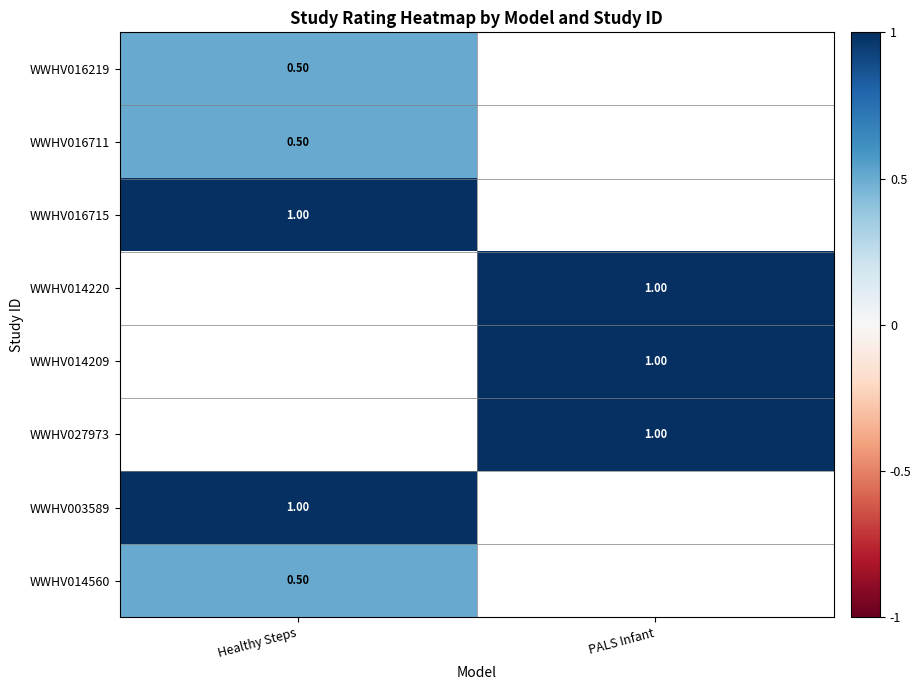

Is the value of WWHV014209 at PALS Infant greater than the value of WWHV014560 at Healthy Steps?

Yes